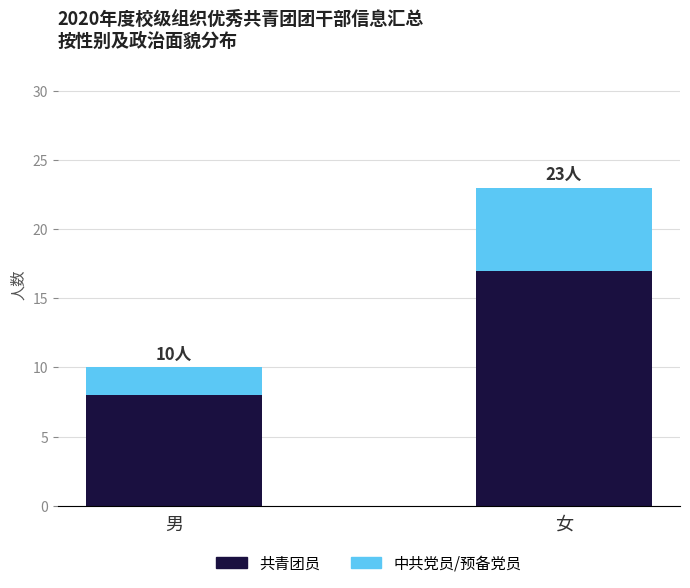

Reading left to right, list the values for the 共青团员 series.

8	17